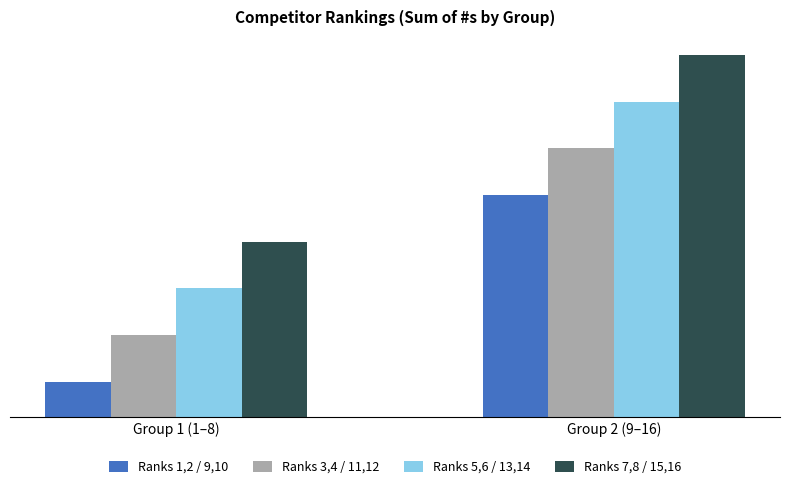

At which category does the chart reach its minimum across all series?

Group 1 (1–8)